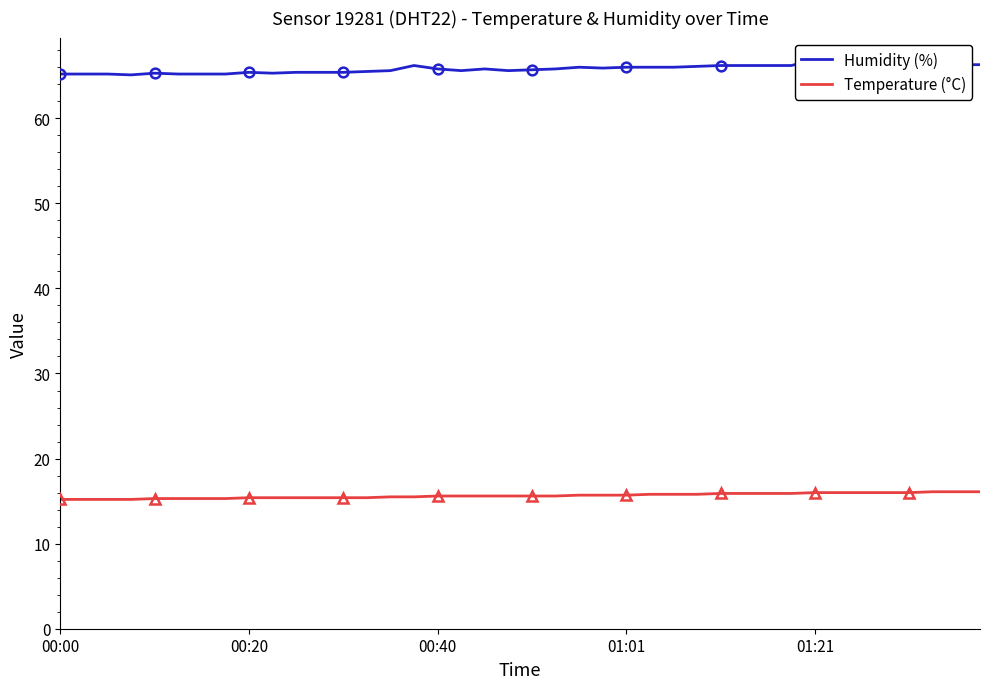

Does the chart have visible grid lines?

No